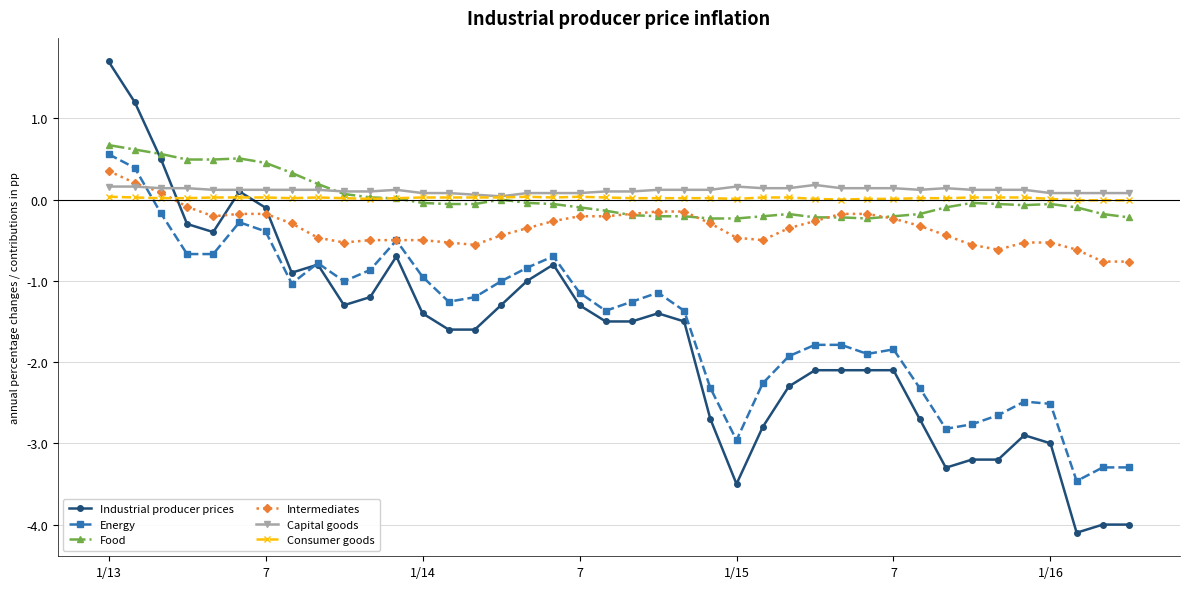

What is the lowest value of the Industrial producer prices series?

-4.1